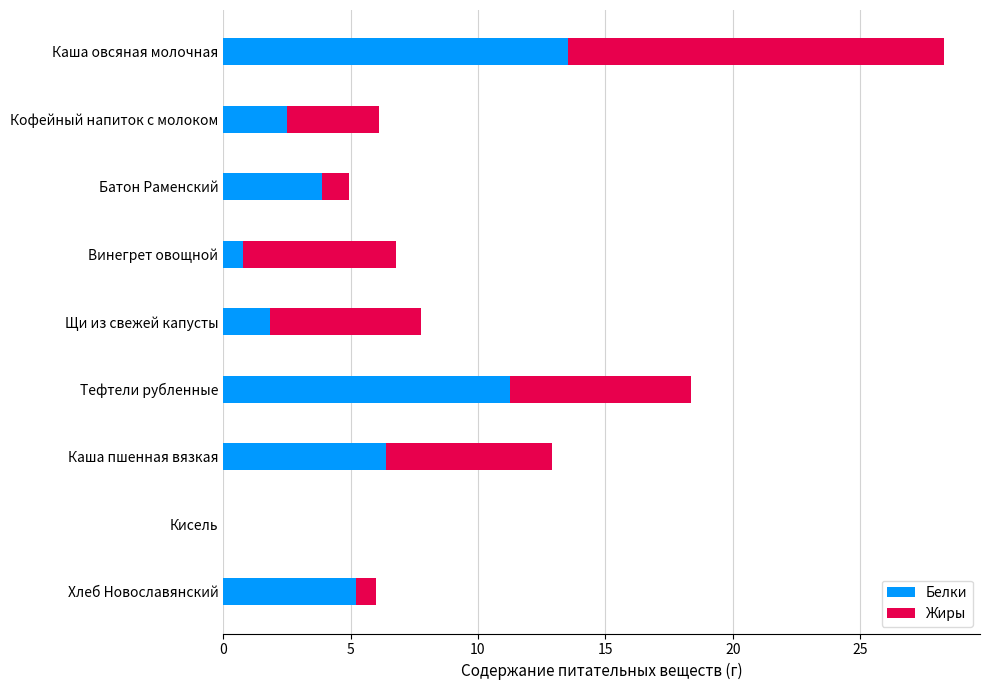

Is it true that Белки equals 8.3 at Хлеб Новославянский?

False